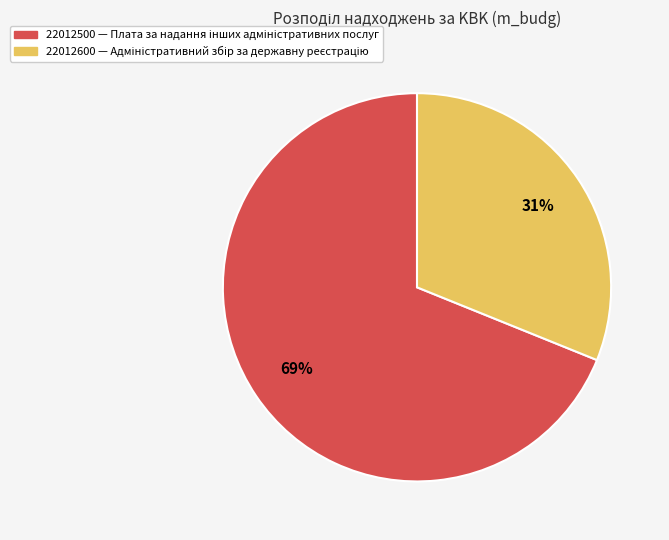

Rank the categories by value from highest to lowest.

22012500, 22012600